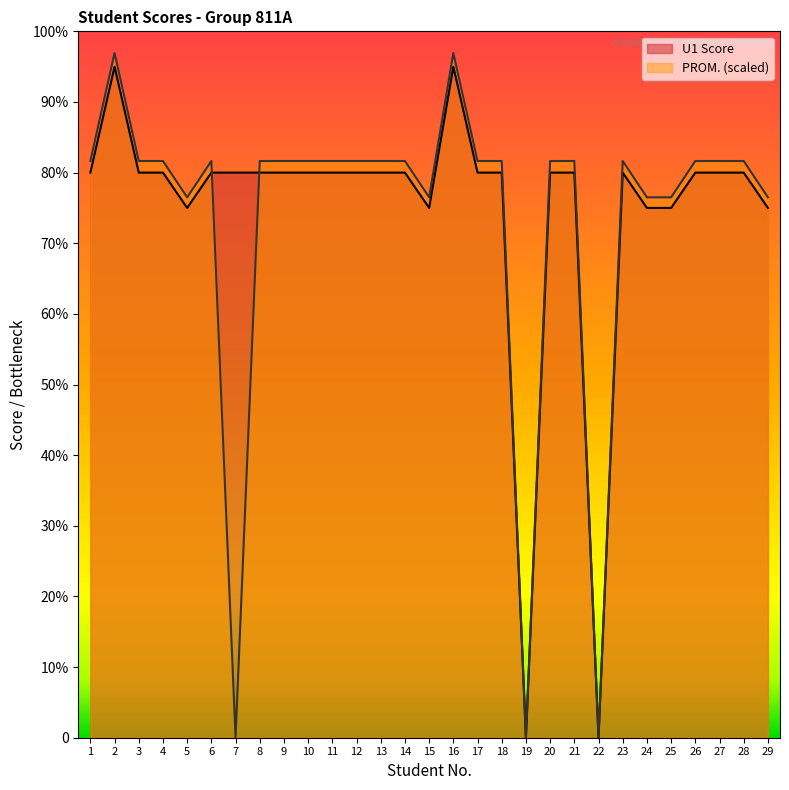

How many values in PROM. are above zero?

26